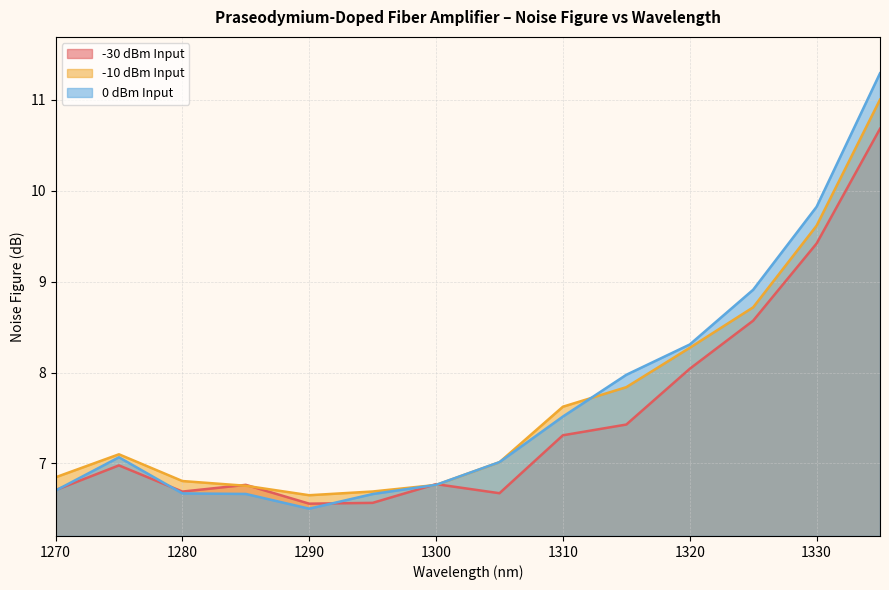

Does the chart display data point markers on the line(s)?

No